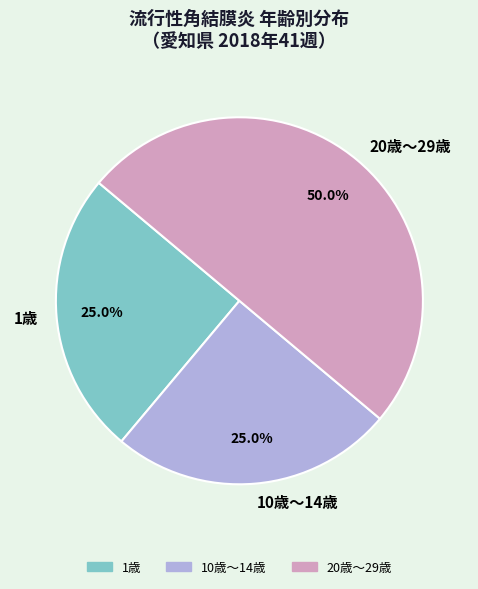

Does 10歳～14歳 represent more than half of the total?

No